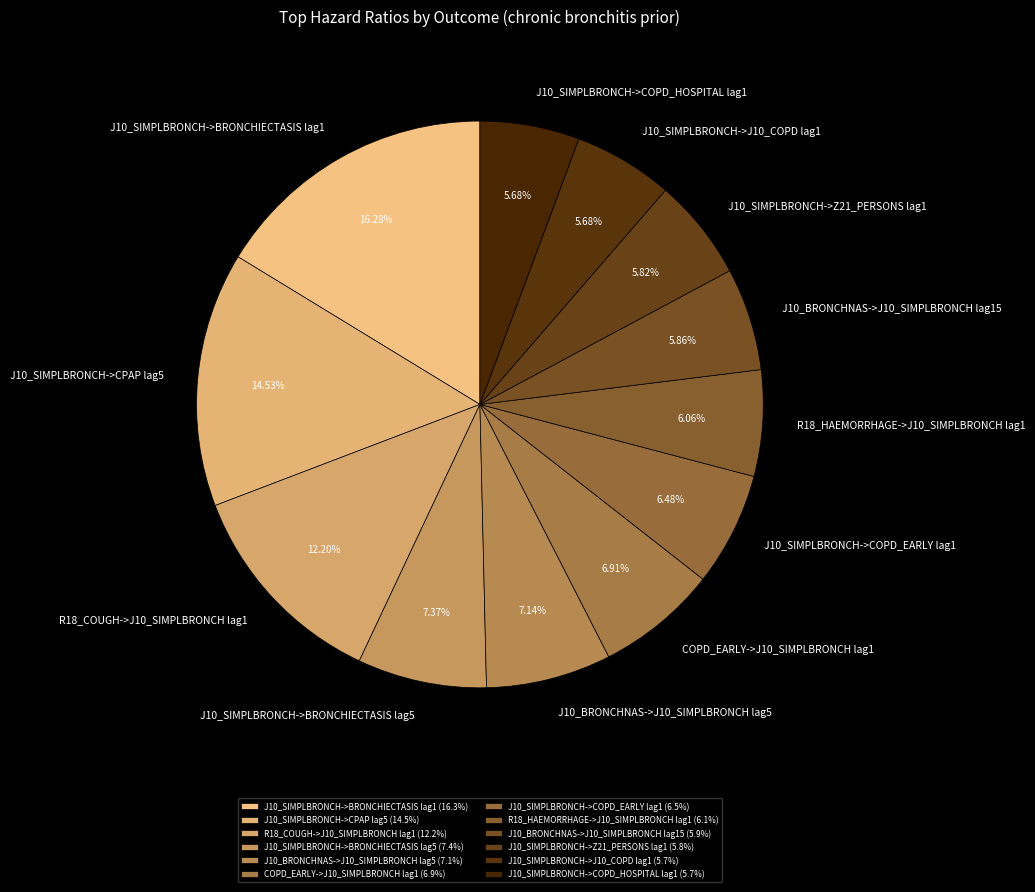

Is there any slice that represents more than half of the pie?

No